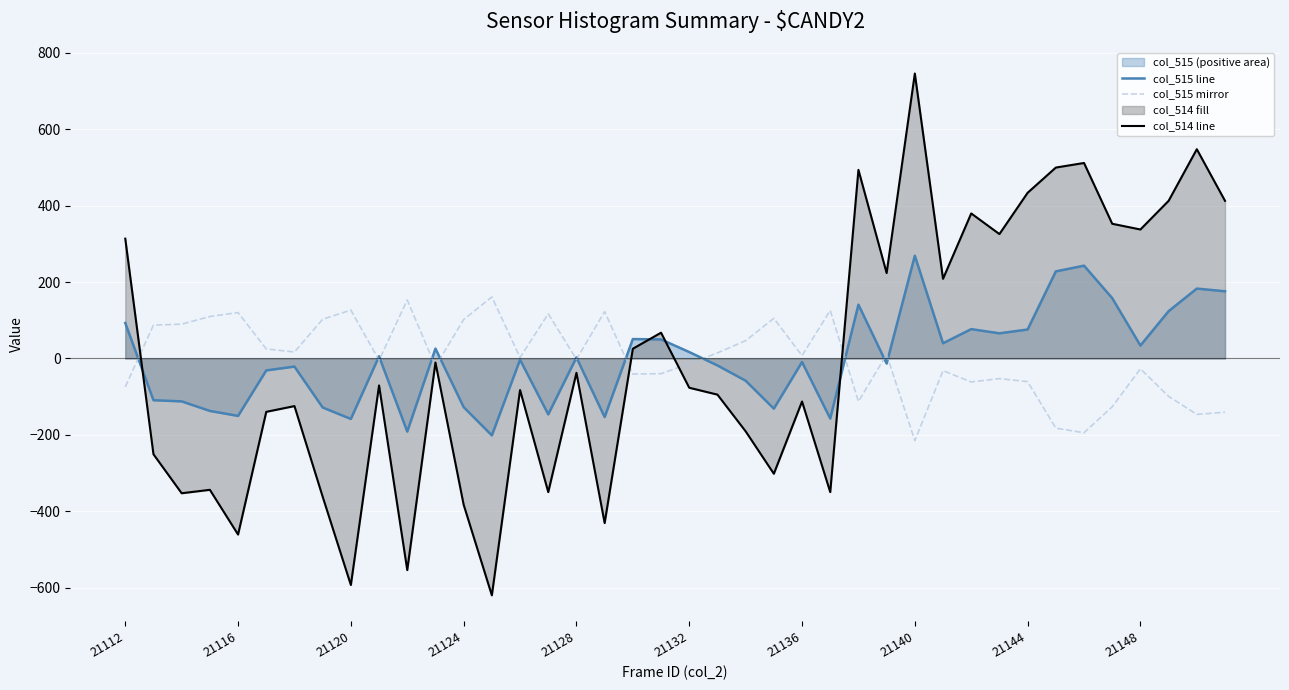

Which series has the widest spread of values?

col_514 line